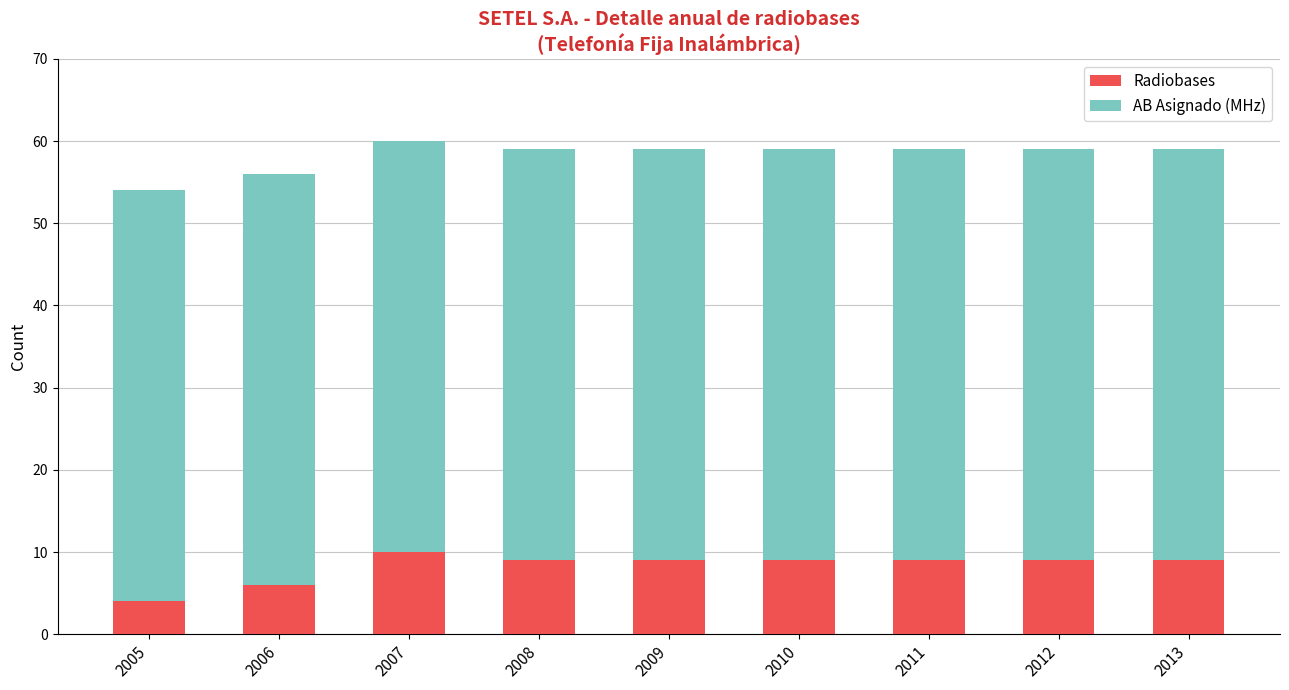

The value of Radiobases at 2009 is 5. True or false?

False